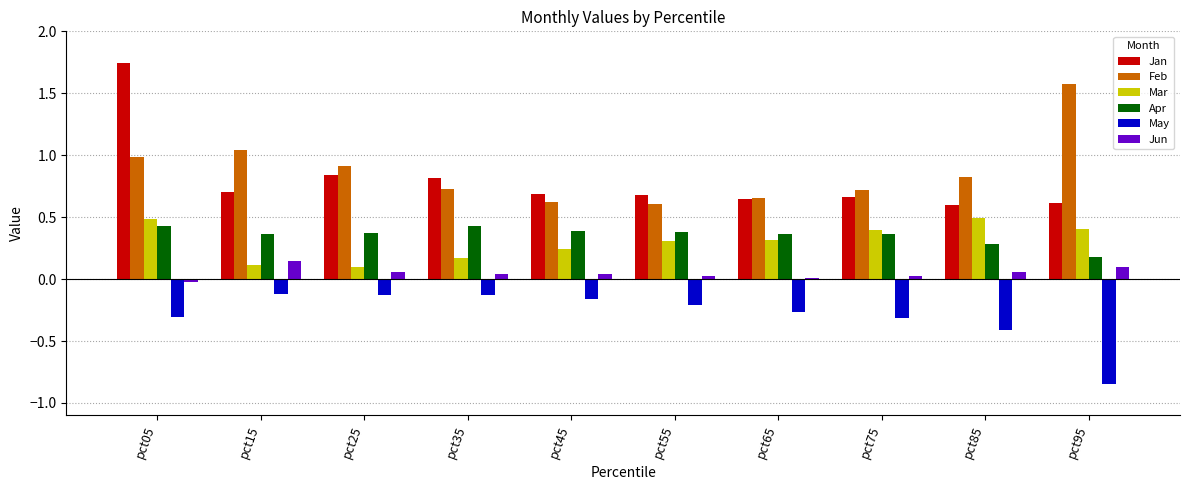

The Apr series shows 0.7 at pct75. True or false?

False